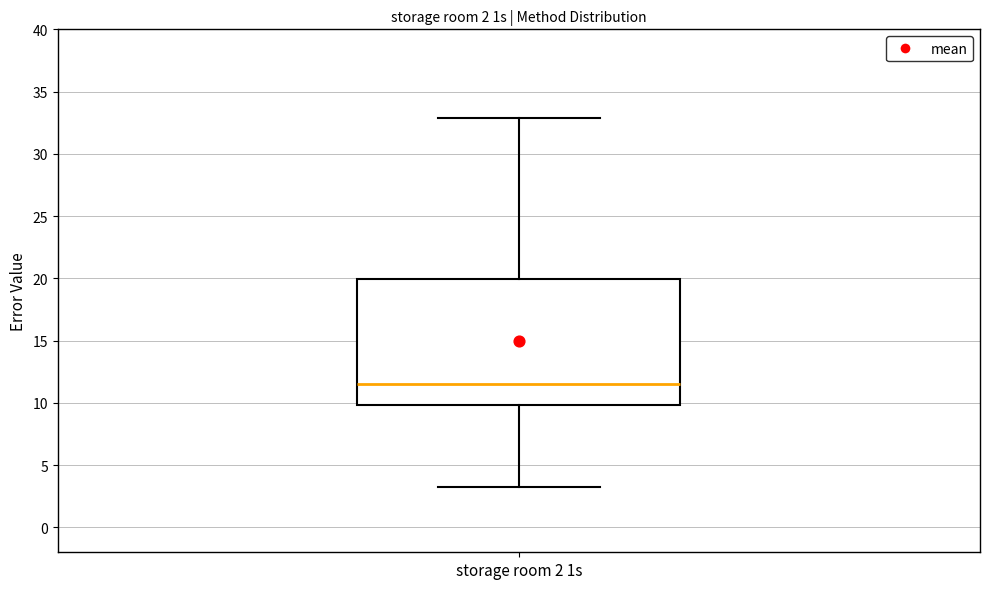

Transcribe this box plot: give where the median line is, the range the box spans, and where the two whiskers end, as read against the y-axis. The values are not printed on the chart, so give them approximately, as read against the axis.

median 11.5, box 10.0 to 20.0, whiskers 3.0 to 33.0